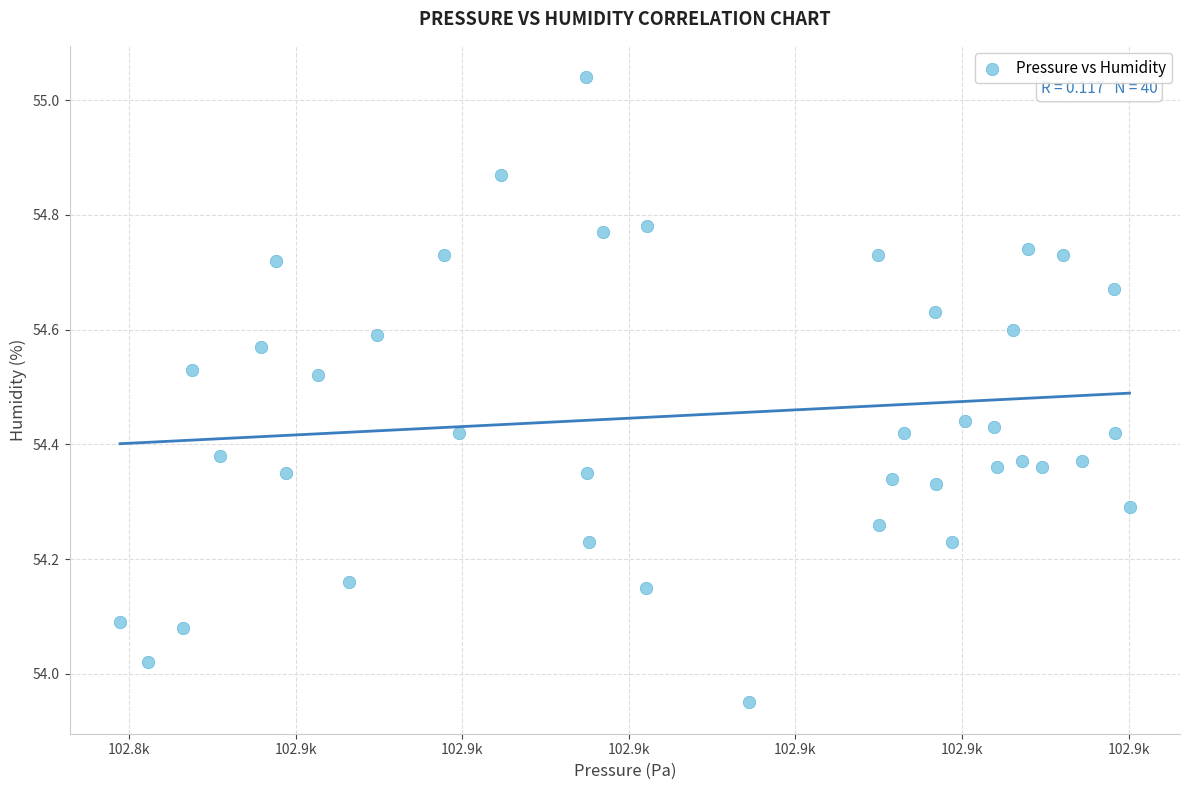

What is the range of Y values (max minus min)?

1.1